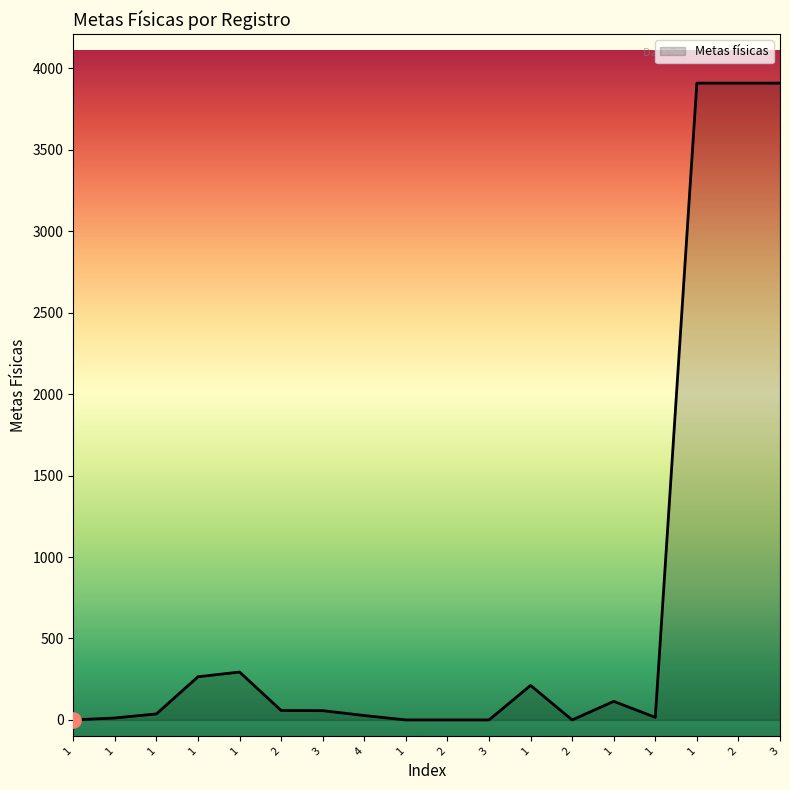

Does the chart have visible grid lines?

No